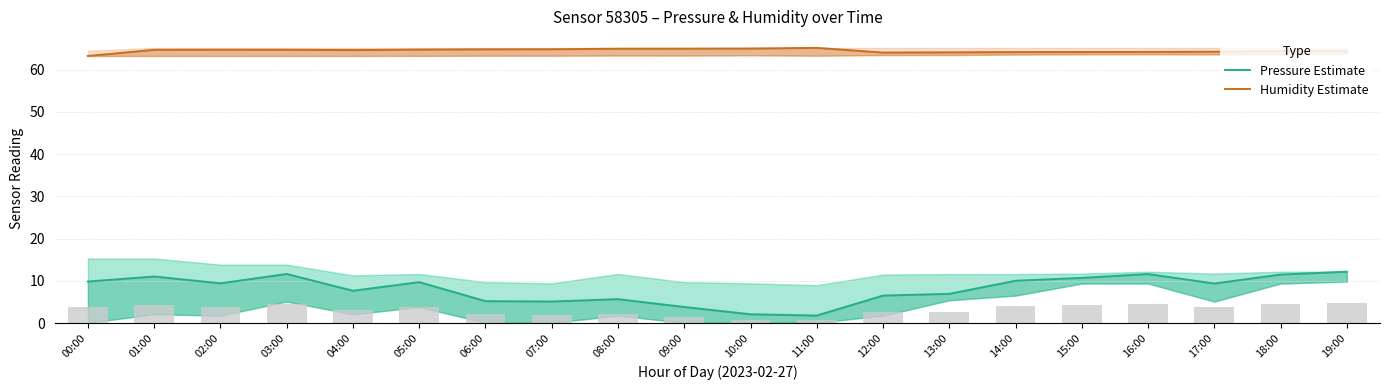

How many data points in Humidity Estimate are less than 64?

1